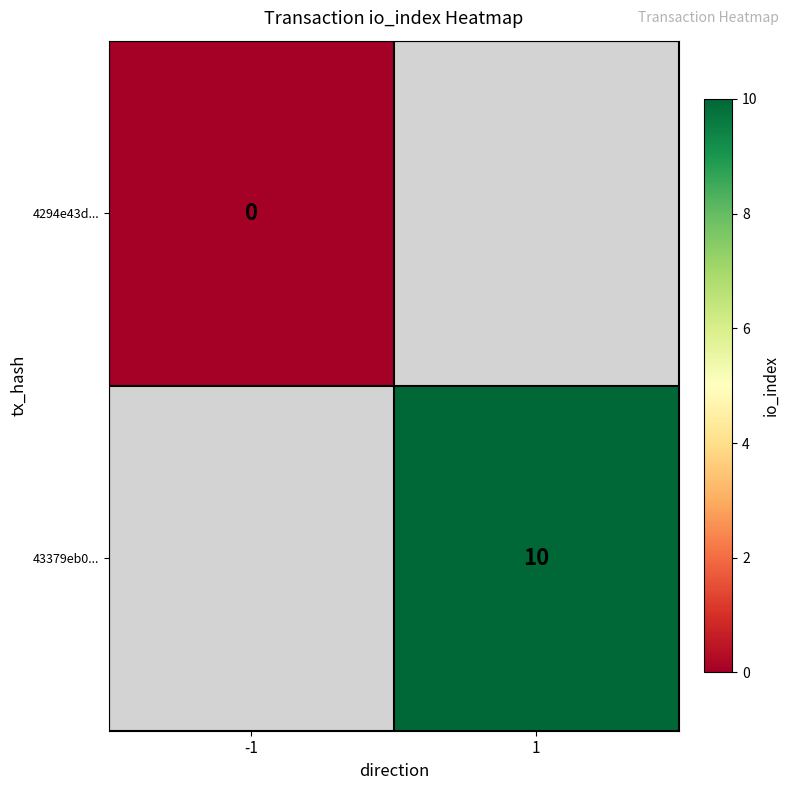

How many distinct data groups are displayed?

2